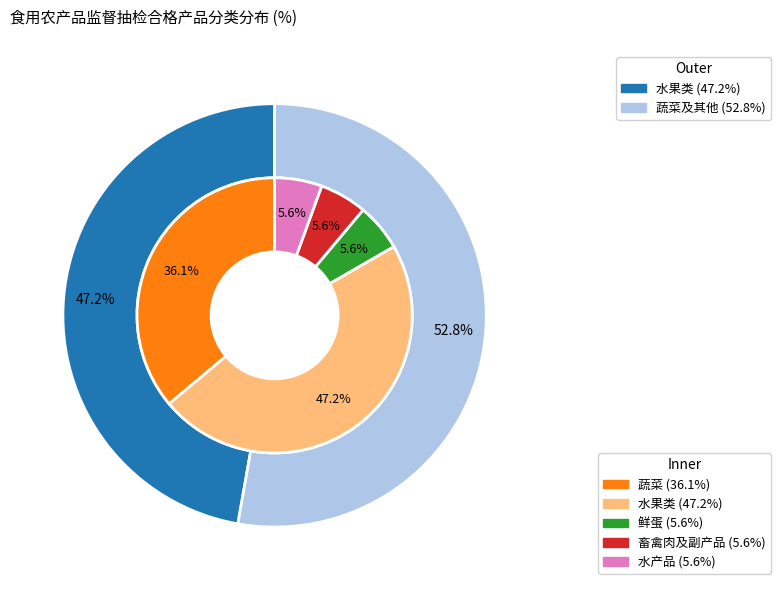

The 蔬菜 slice represents 36% of the pie. True or false?

True